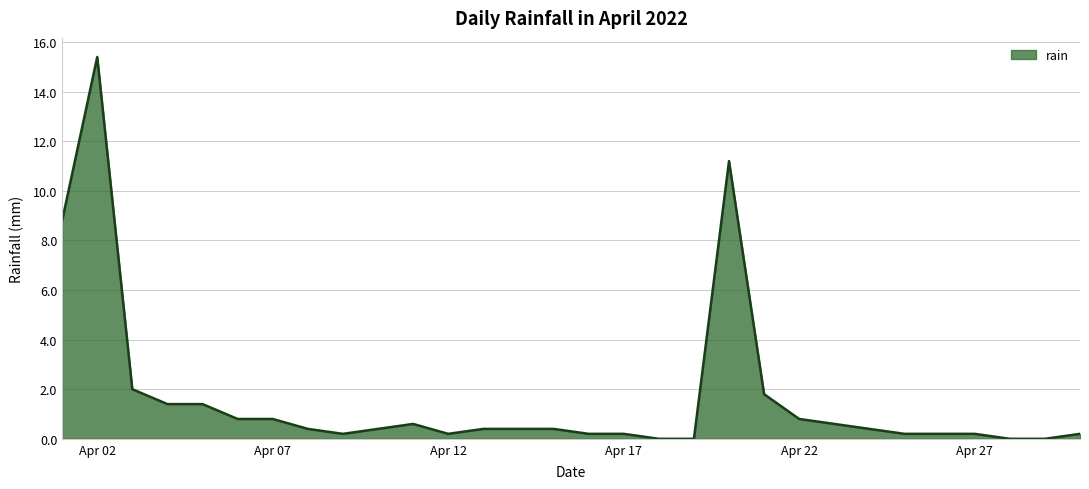

Does the chart display data point markers on the line(s)?

No